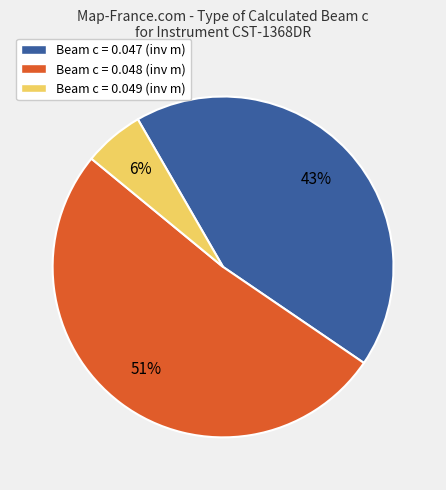

Which slice is the smallest?

Beam c = 0.049 (inv m)